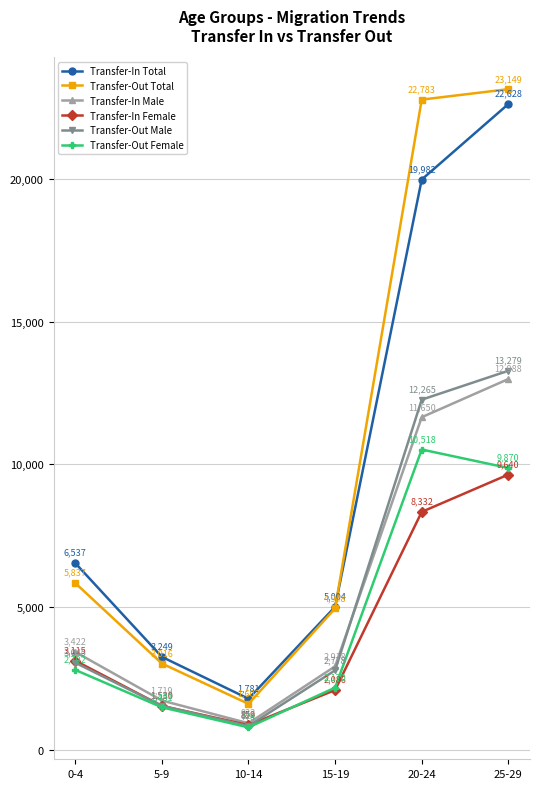

What value does the Transfer-Out Total series have at 5-9?

3016